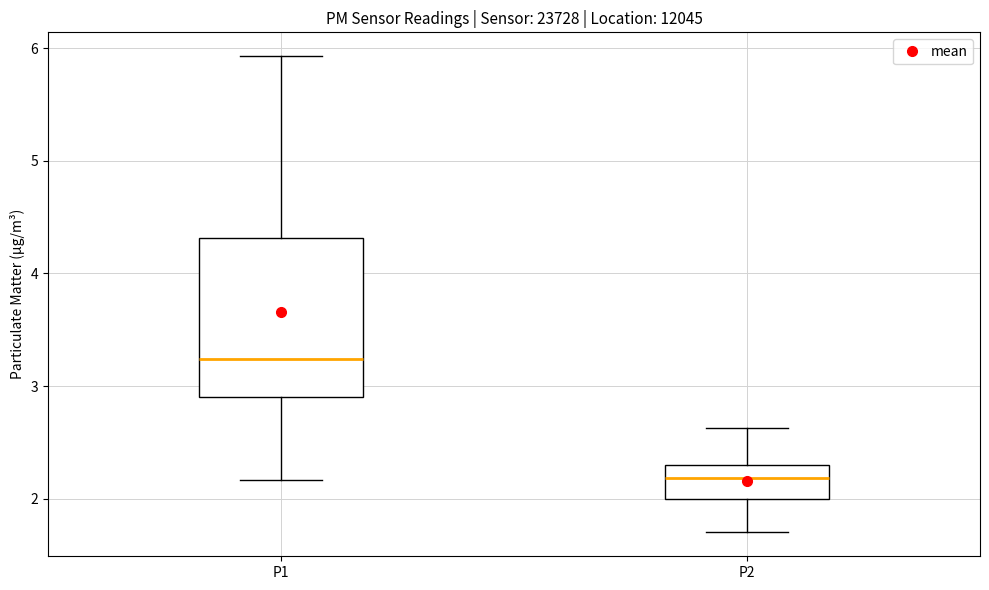

Which box is the tallest, from its lower edge to its upper edge?

P1